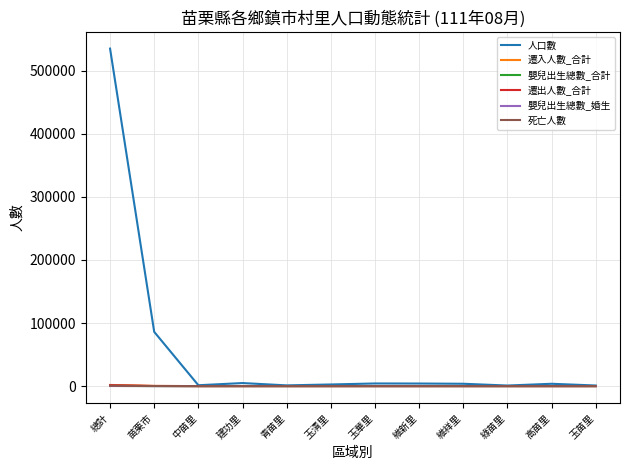

Which series has the widest spread of values?

人口數